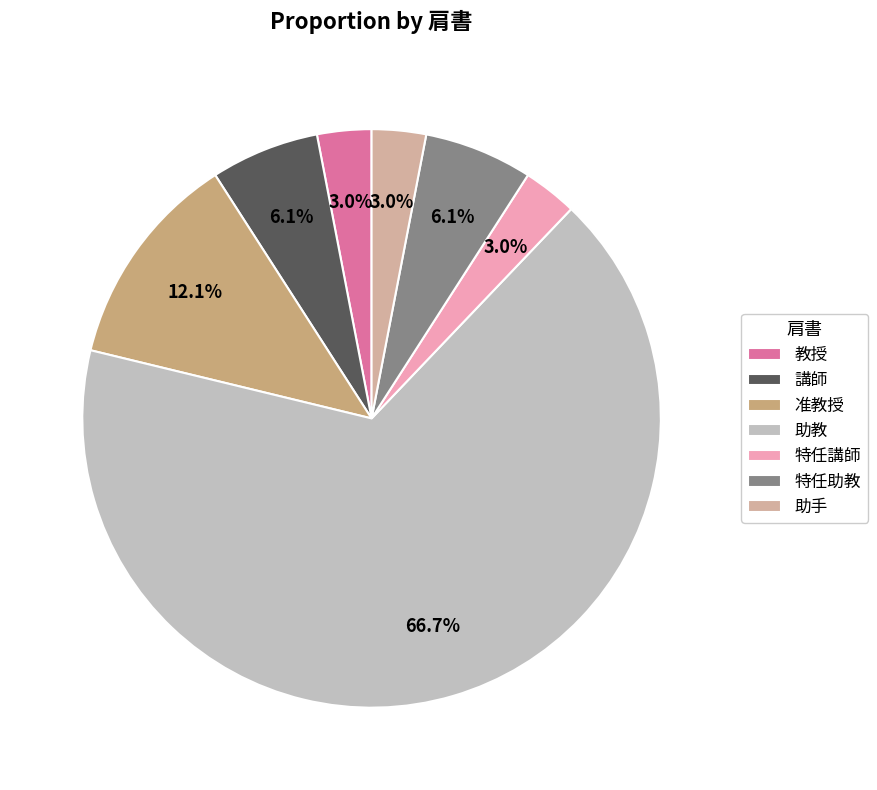

True or false: 助教 accounts for 79% of the total.

False